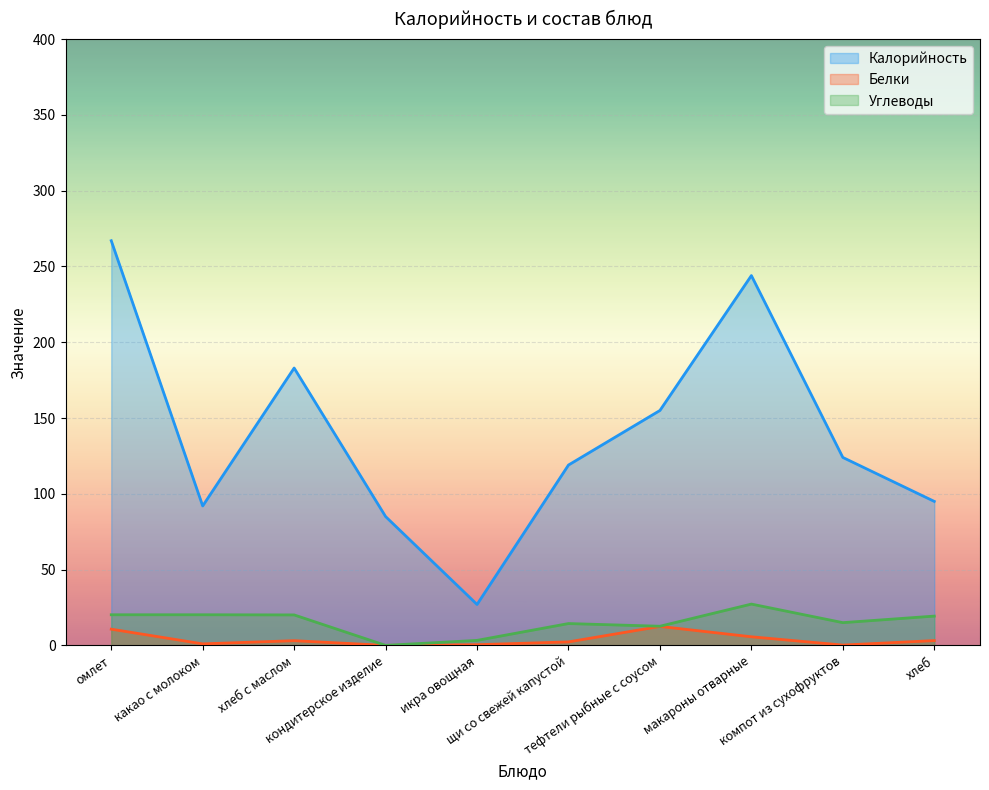

Between какао с молоком and макароны отварные, which is larger?

макароны отварные